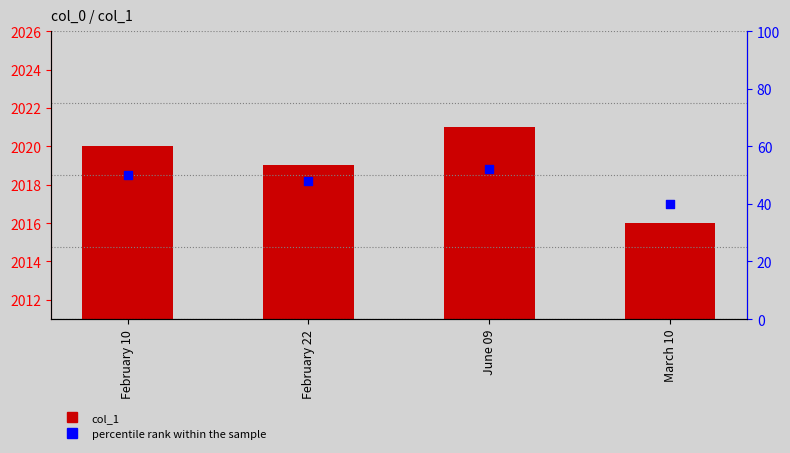

Is the value of col_1 at March 10 greater than the value of percentile rank within the sample at June 09?

Yes